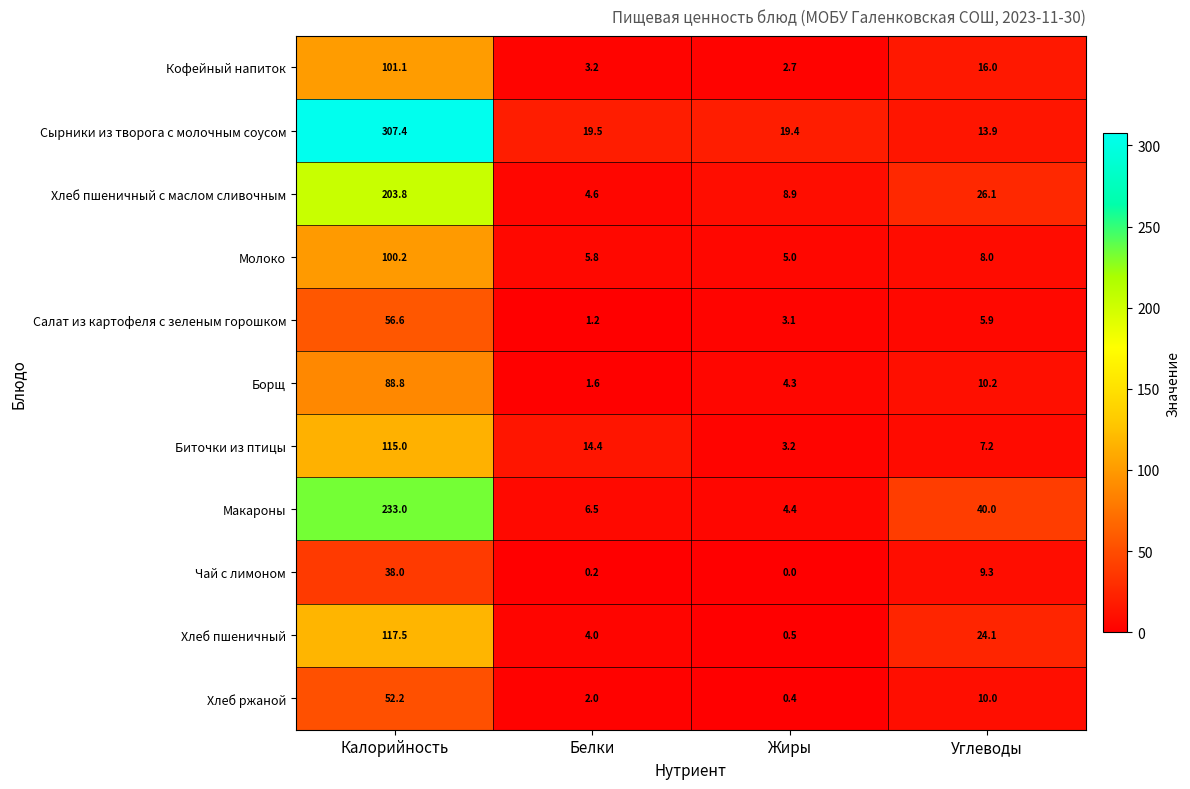

The Чай с лимоном series shows 9.3 at Углеводы. True or false?

True